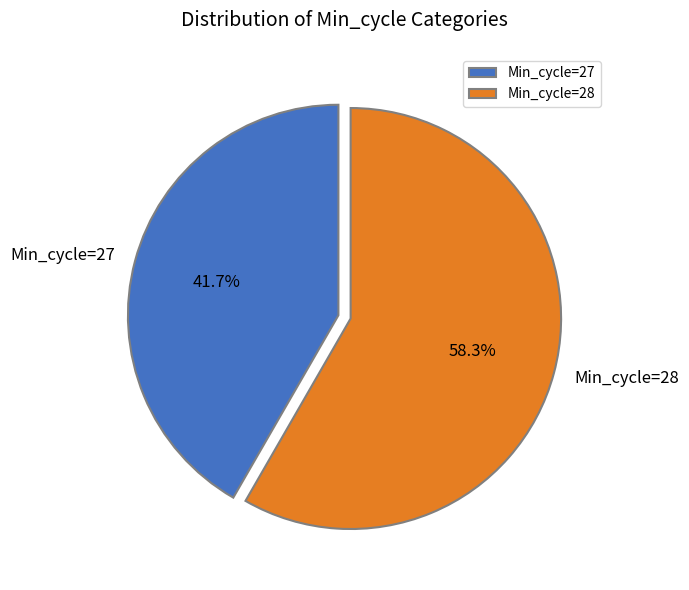

Which slice is the largest?

Min_cycle=28